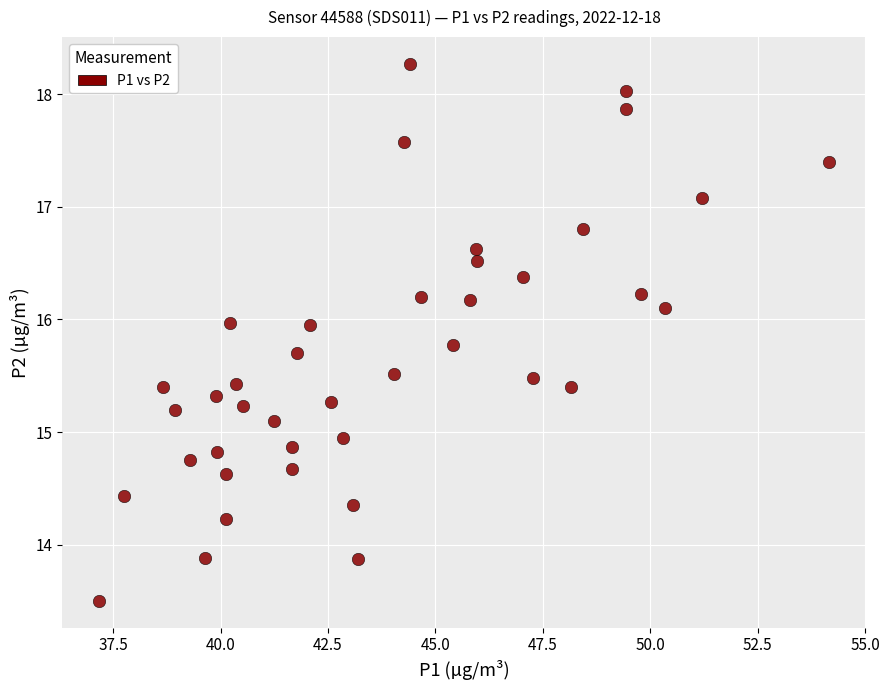

What is the range of X values (max minus min)?

17.0